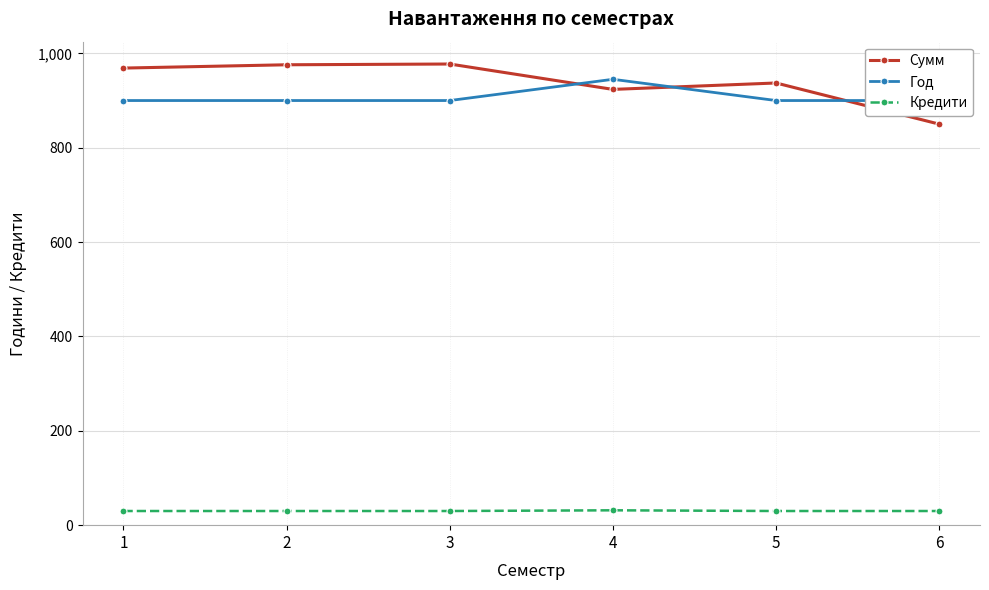

The value of Сумм at 5 is 1258.4. True or false?

False